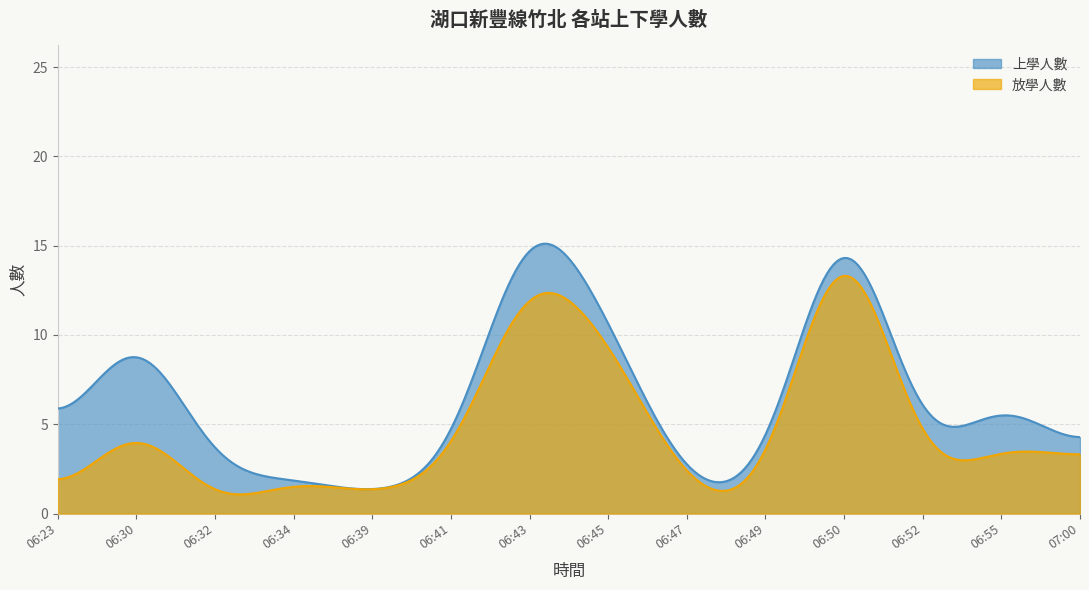

Is it true that 放學人數 equals 2 at 06:55?

False